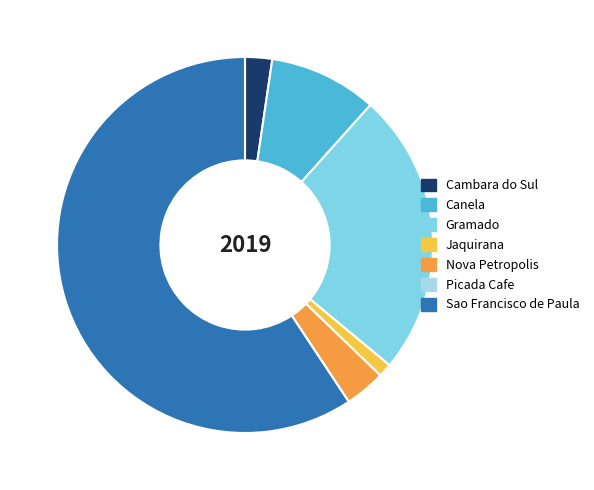

True or false: Jaquirana accounts for 15% of the total.

False